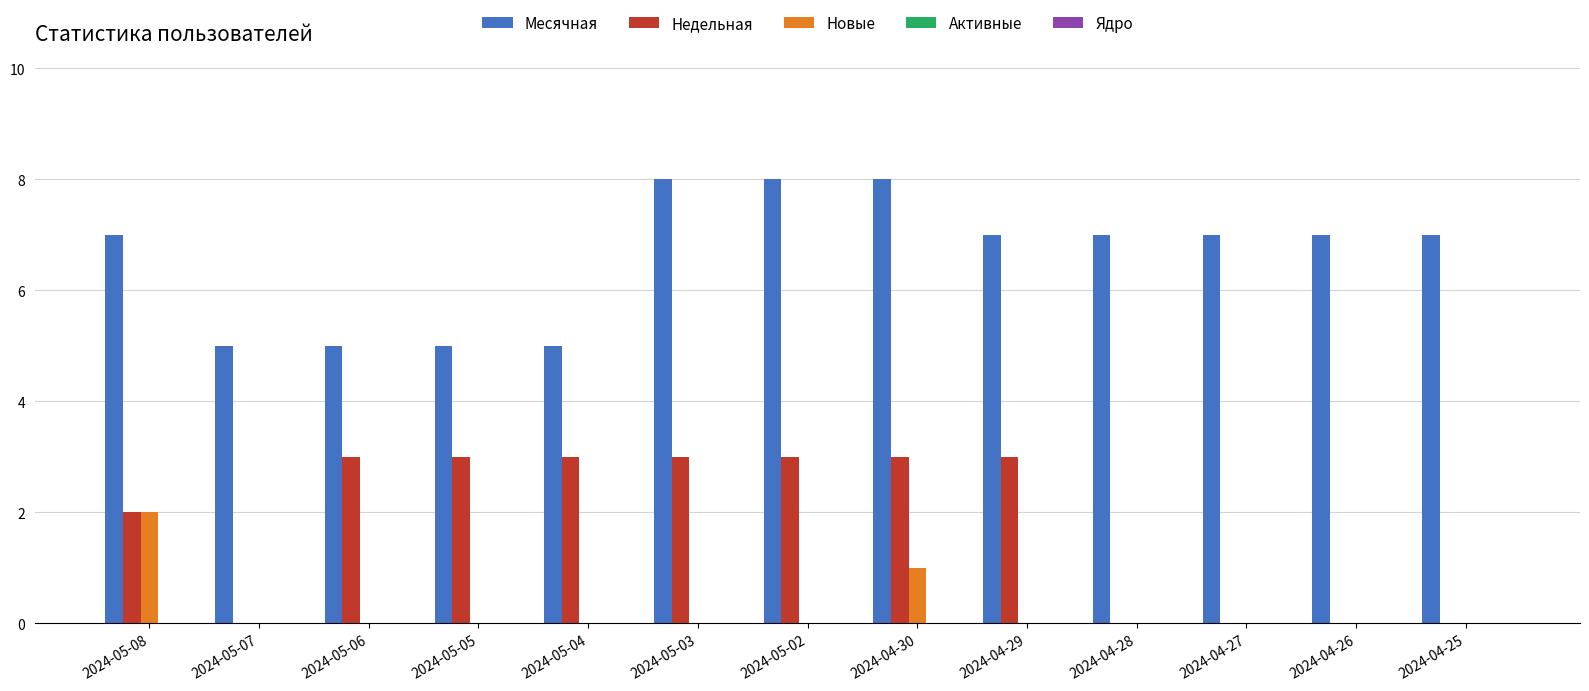

What is the sum of the Новые values at 2024-04-30 and 2024-05-08?

3